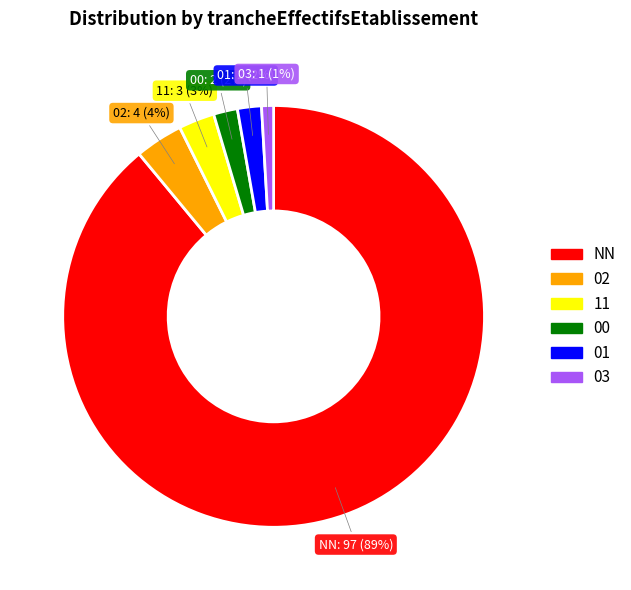

What is the ratio of the value at 11 to the value at 03?

3.0